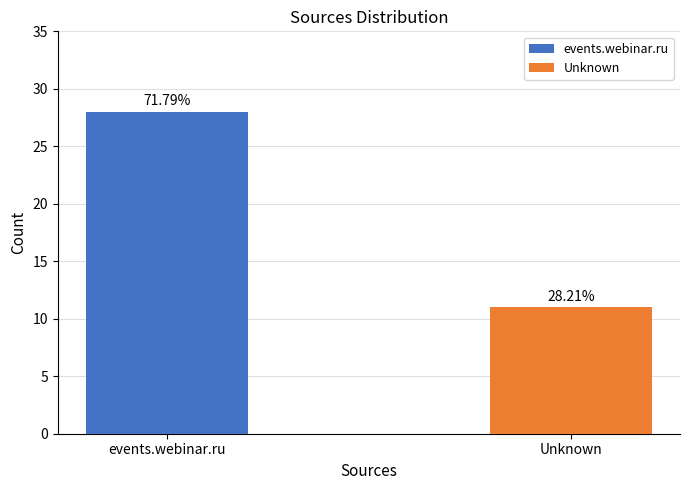

Reading left to right, what are all the values shown in this chart?

events.webinar.ru=28	Unknown=11